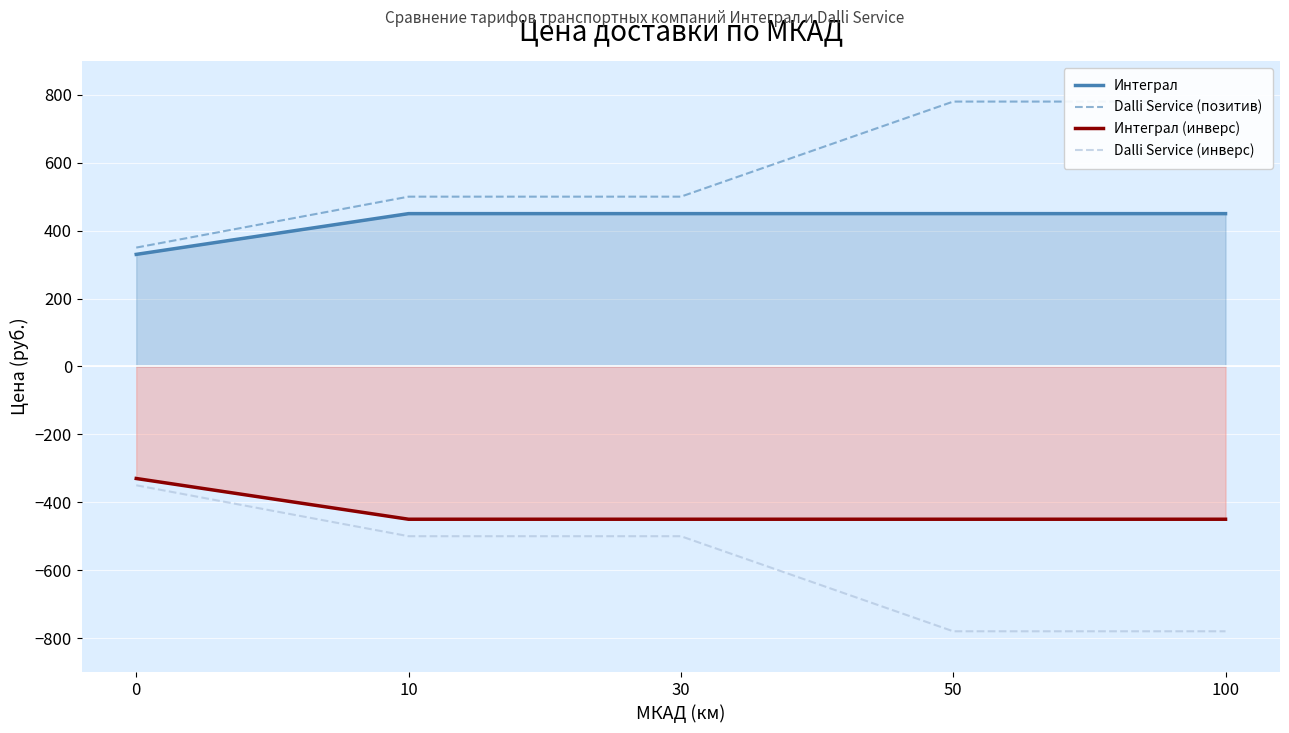

What is the approximate value of Интеграл at 0?

330